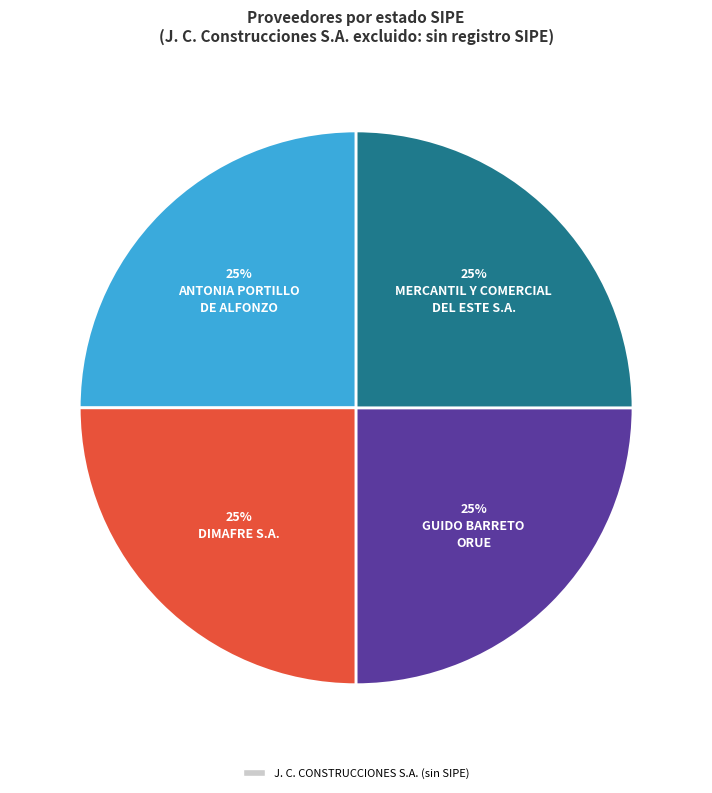

To the nearest percent, what is the average slice percentage?

25%